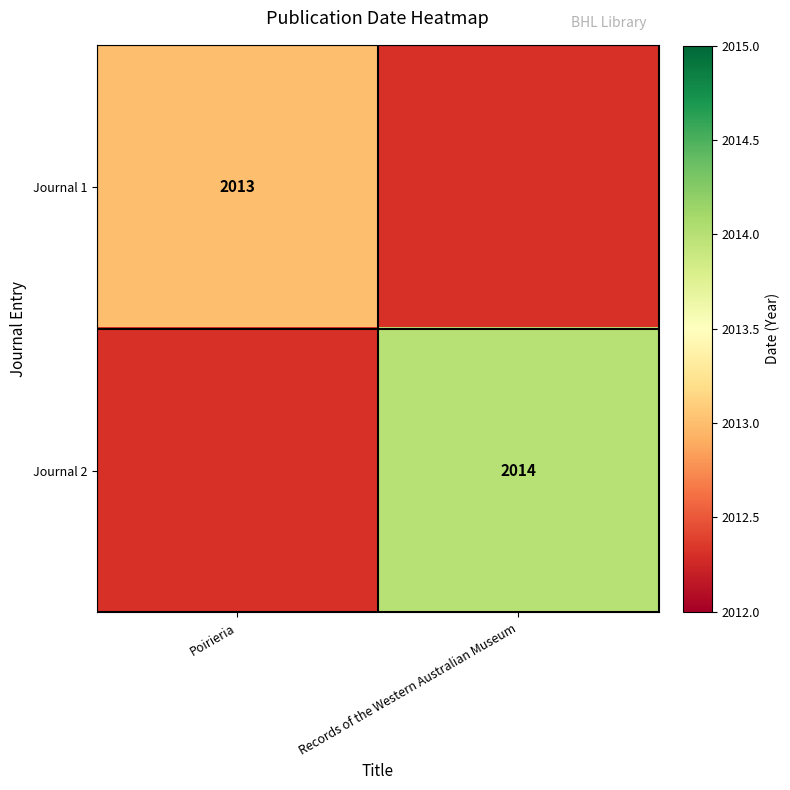

The value of Journal 2 at Records of the Western Australian Museum is 2014. True or false?

True